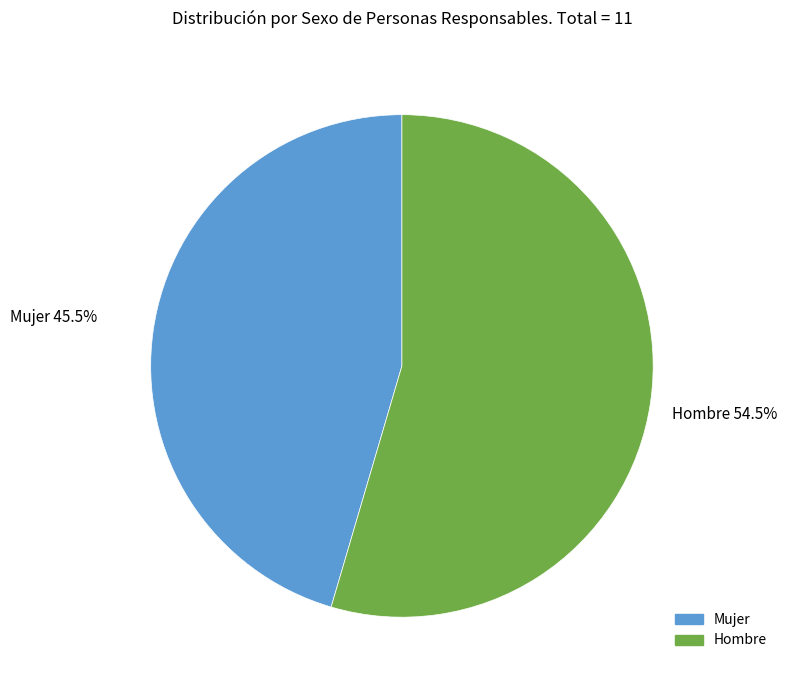

Is there any slice that represents more than half of the pie?

Yes